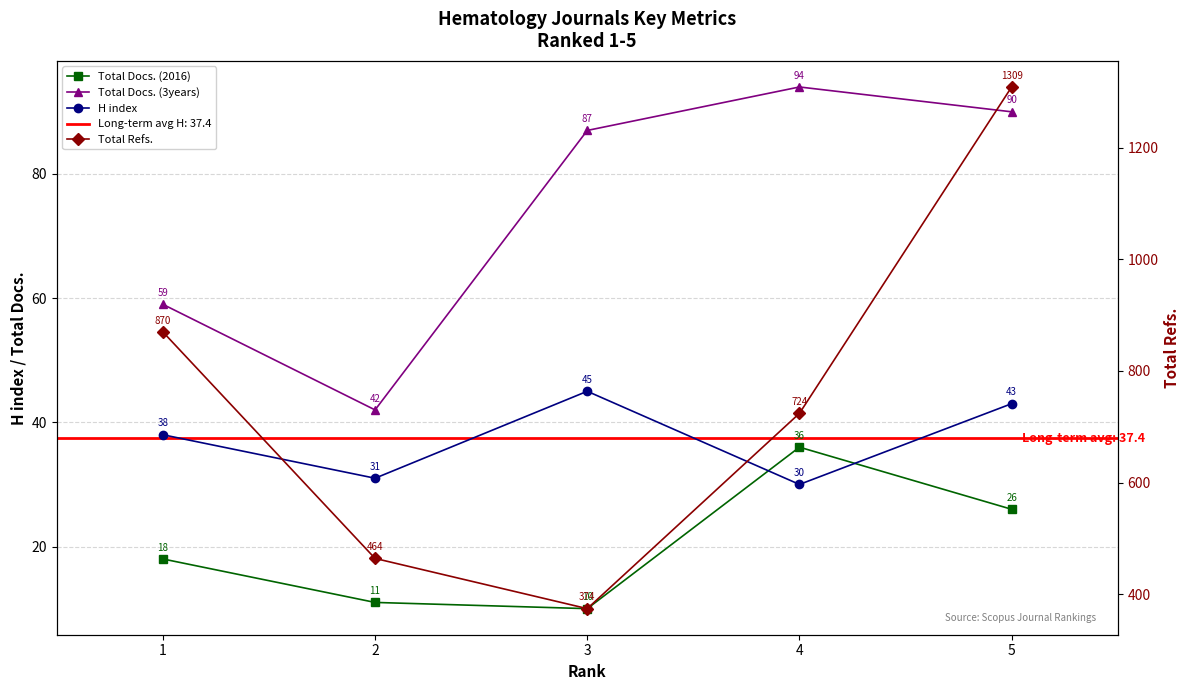

What is the approximate value of Total Docs. (3years) at 3, to the nearest 5?

85